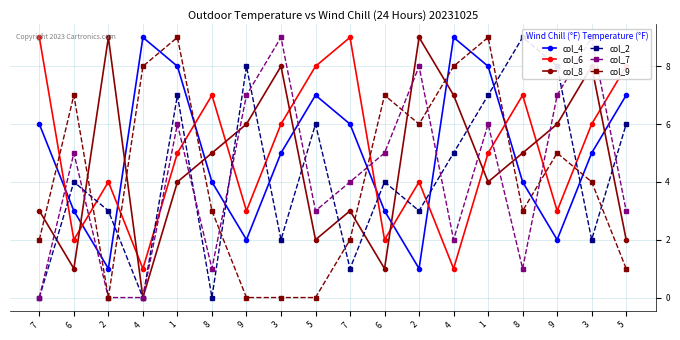

Where is col_2 nearest to the value 4?

6